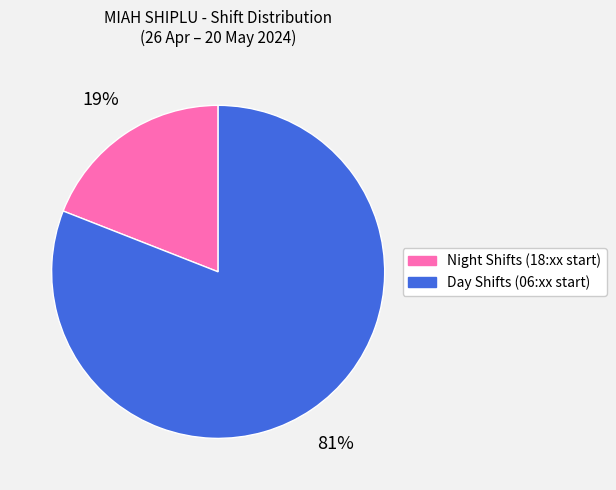

Count the number of slices in the pie.

2